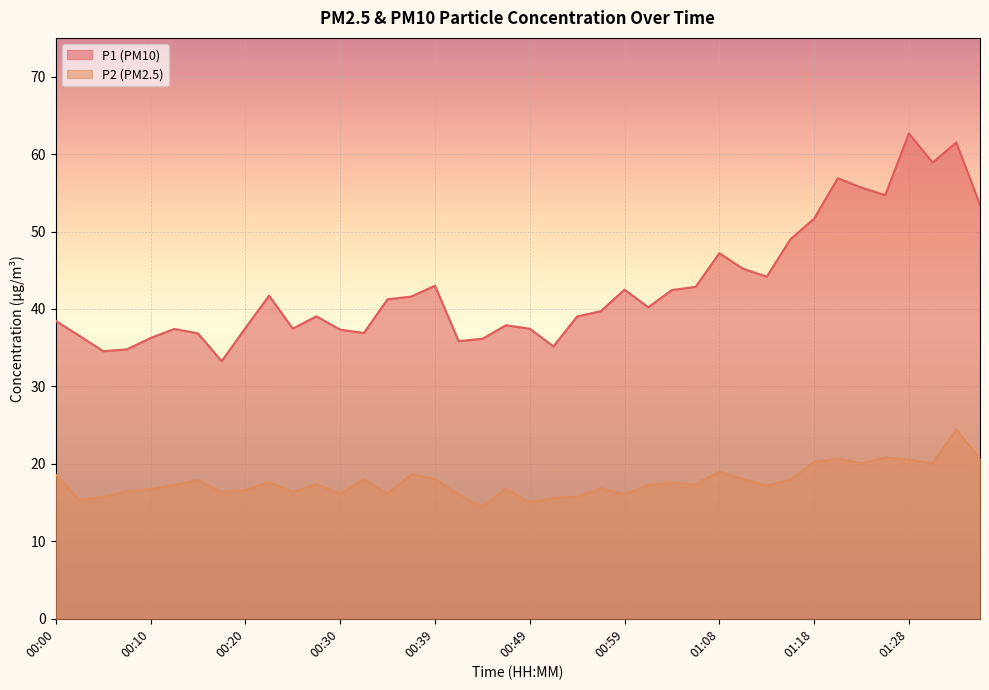

Where is P1 nearest to the value 47?

01:08